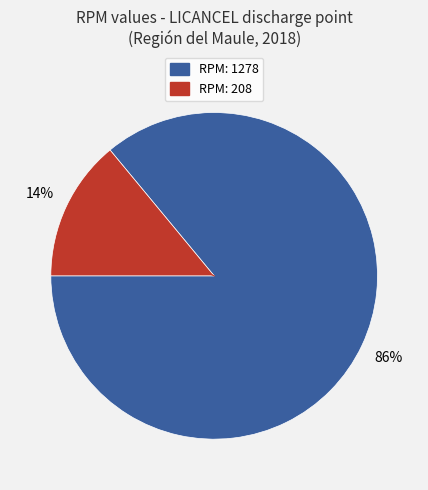

To the nearest percent, what is the difference between the largest and smallest slice percentages?

72%